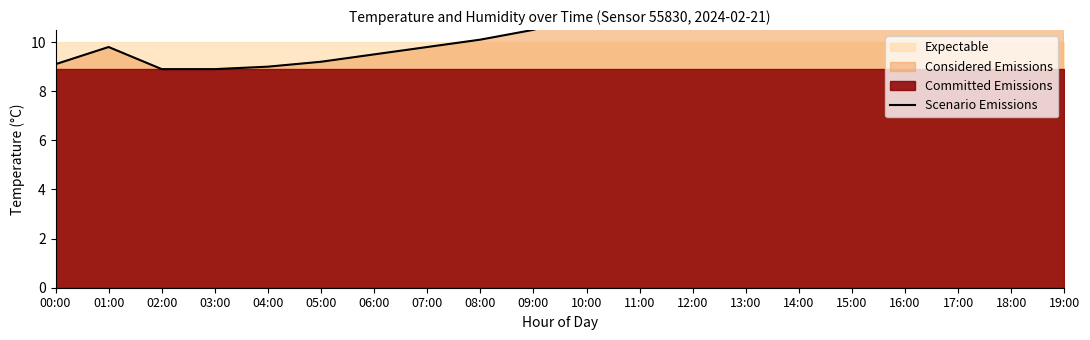

What position from the left is 01:00?

2